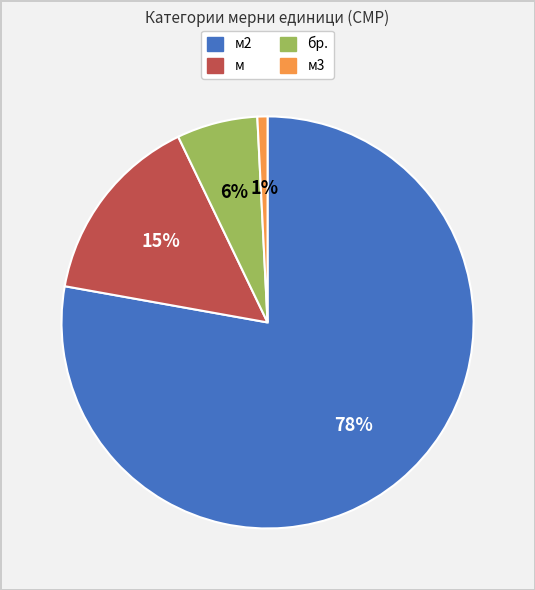

How many slices are in this pie chart?

4